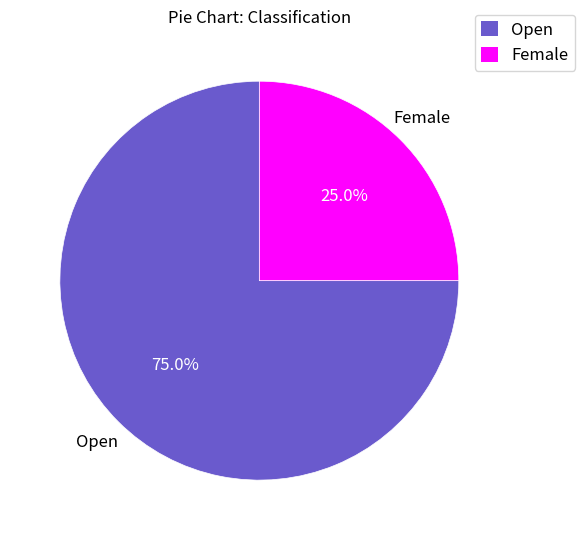

What percentage is the Female slice, to the nearest percent?

25%